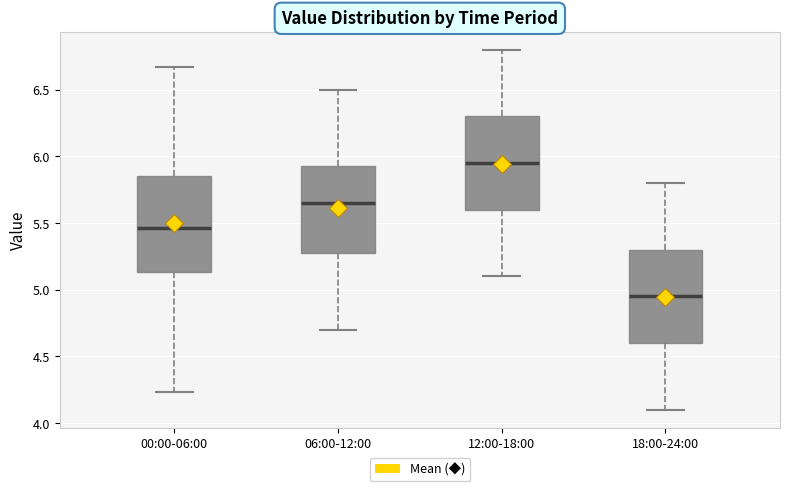

Which box's median line is the lowest?

18:00-24:00